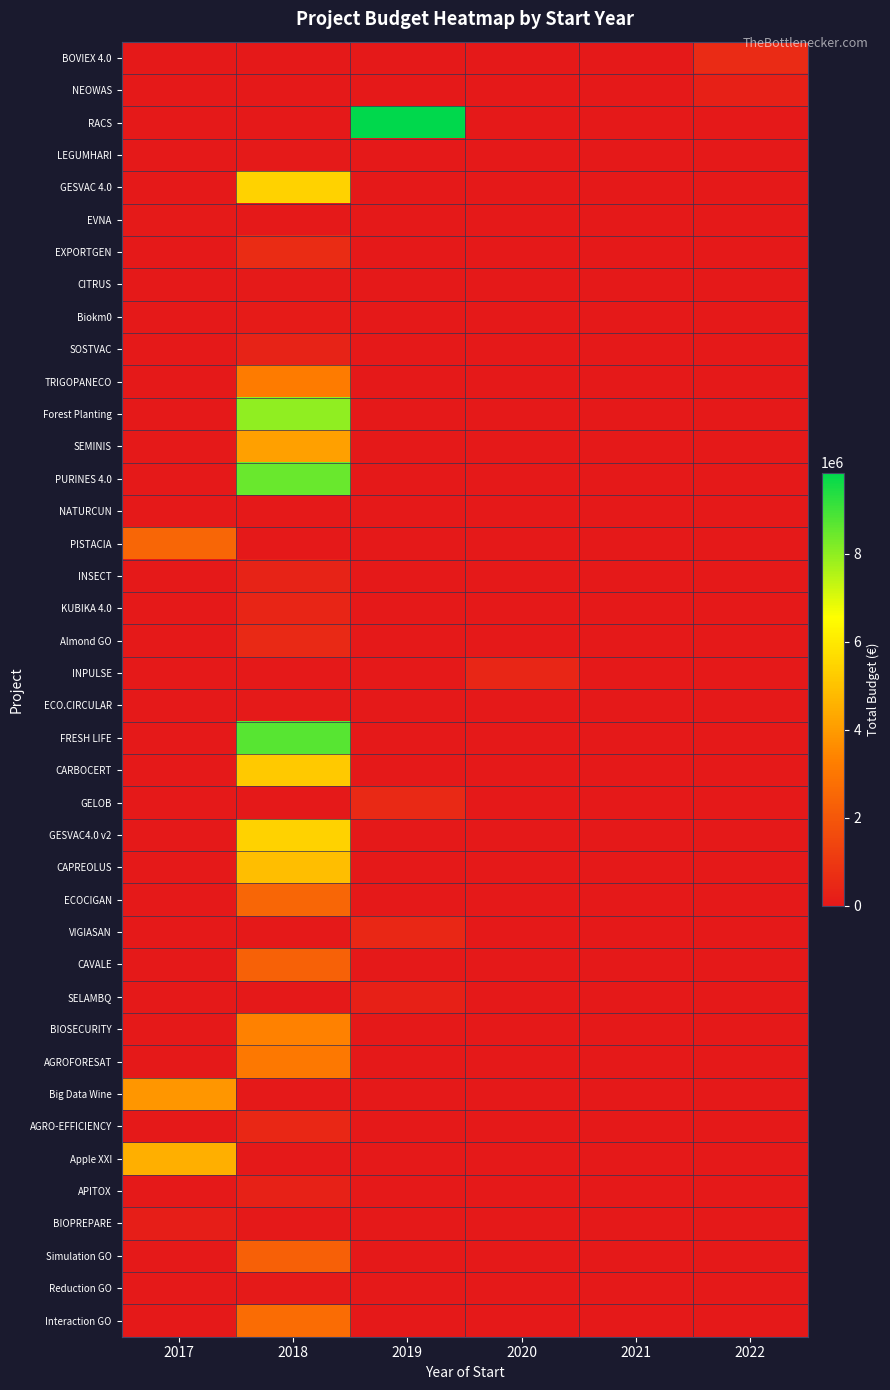

How many data points does each series have?

6